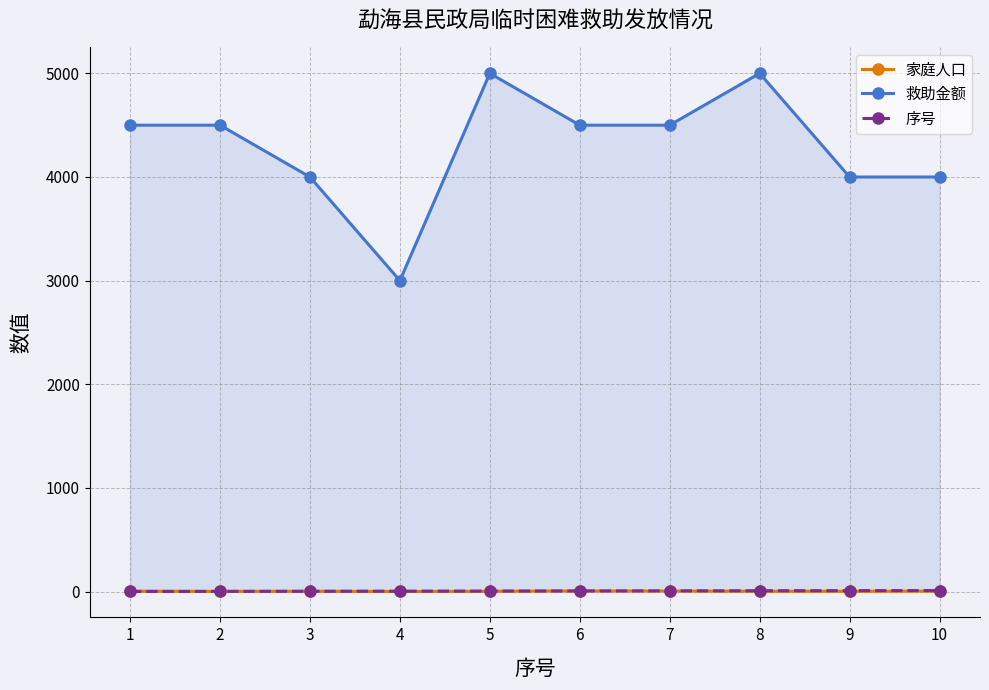

At 2, list the series in order from largest to smallest.

救助金额, 家庭人口, 序号